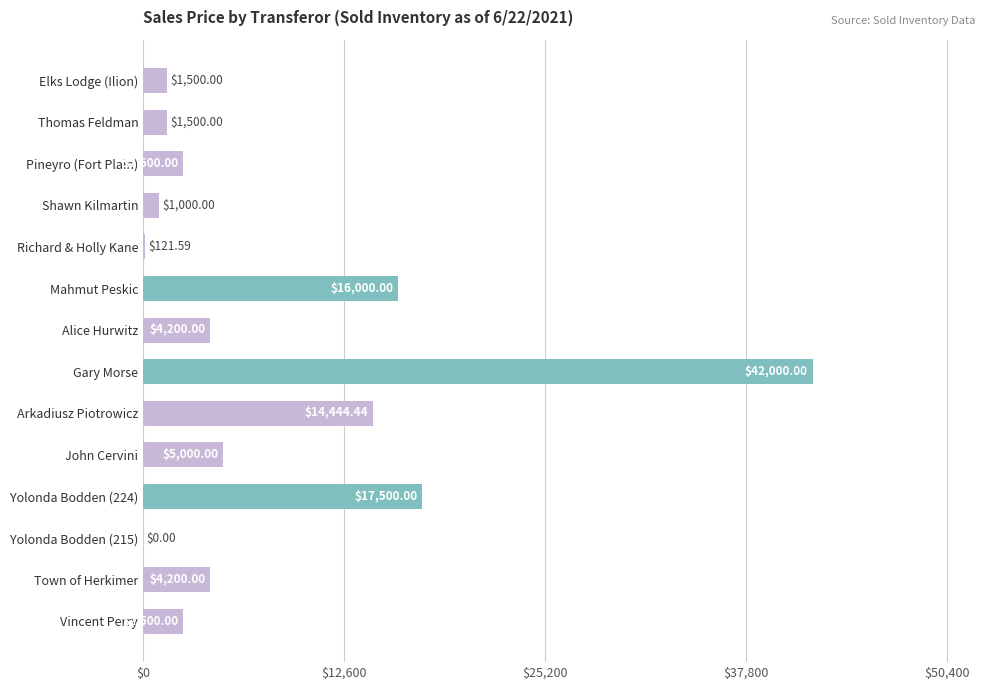

Which category has the highest value across all series?

Gary Morse